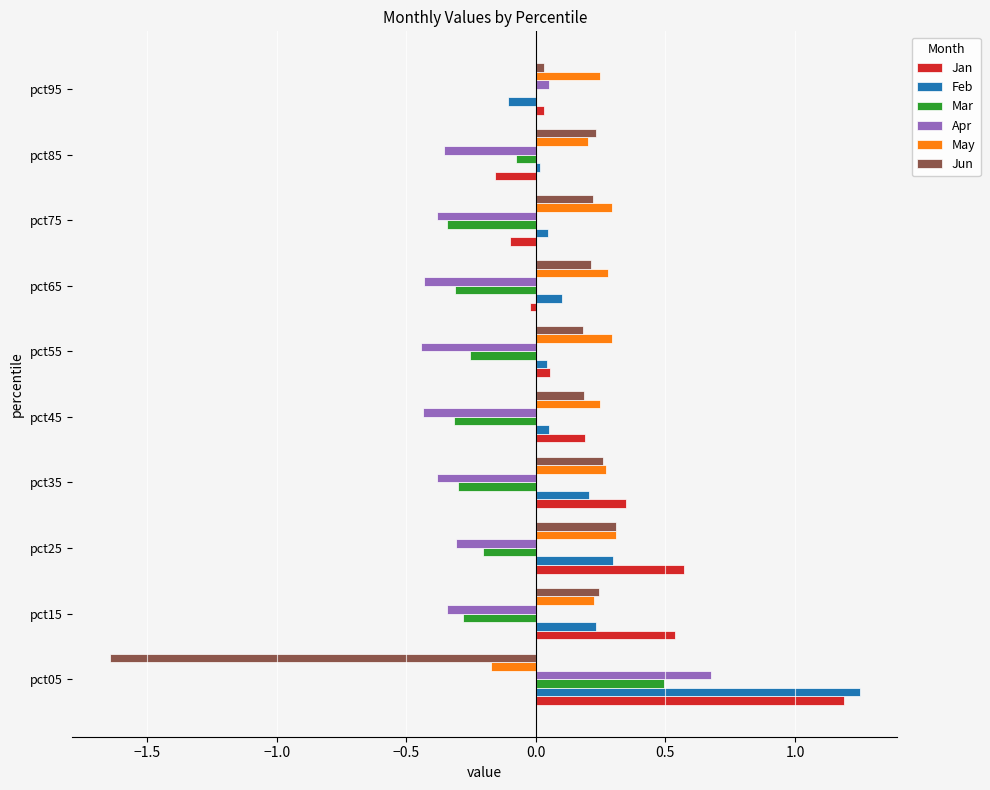

True or false: Jun has a value of 0.2 at pct45.

True